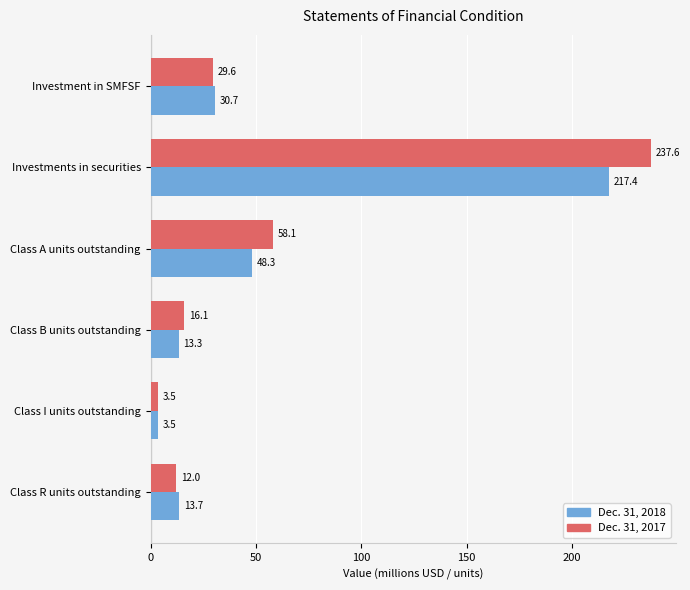

Is it true that Dec. 31, 2017 equals 44.7 at Investment in SMFSF?

False